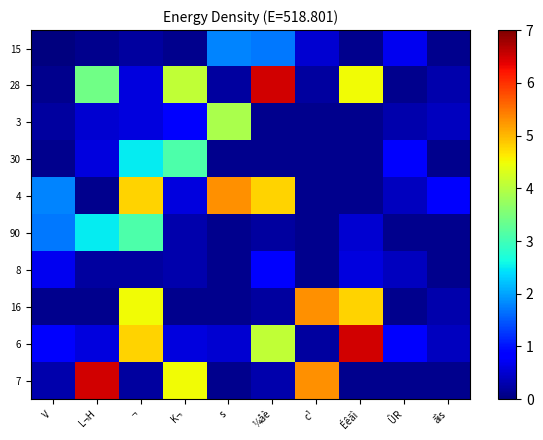

List the series in order of their peak value, highest first.

28, 6, 7, 4, 16, 3, 30, 90, 15, 8